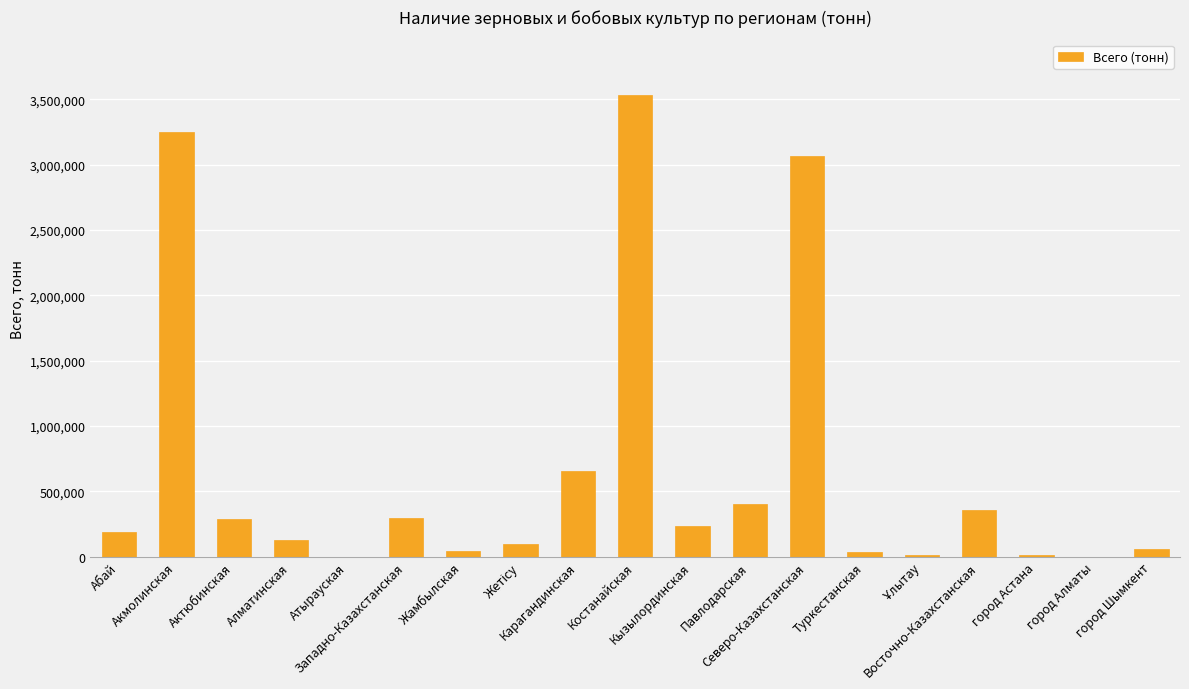

What is the maximum value shown in the chart?

3533102.0